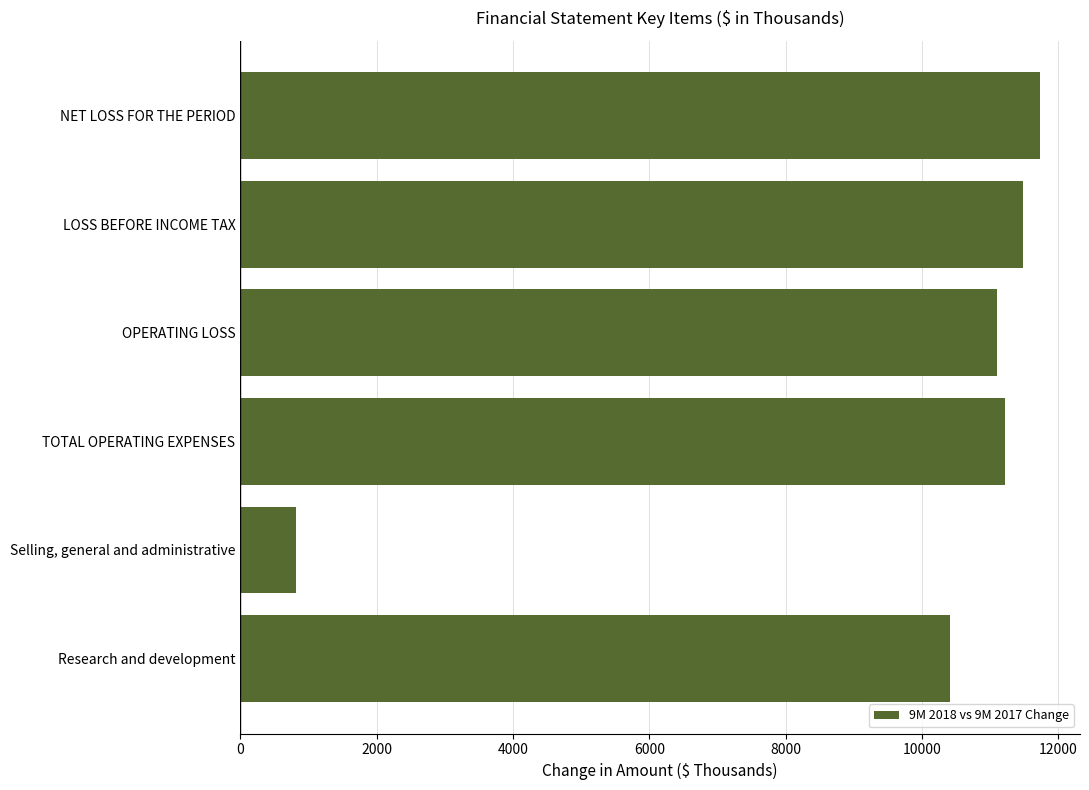

What is the ratio of the value at Research and development to the value at OPERATING LOSS?

0.9